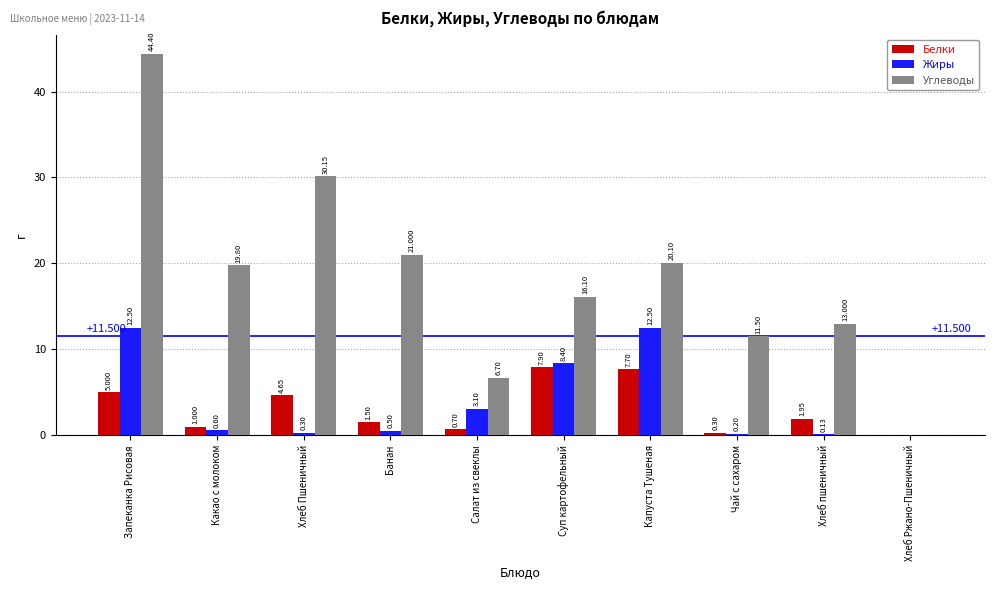

Where does the Углеводы series first go above 19?

Запеканка Рисовая